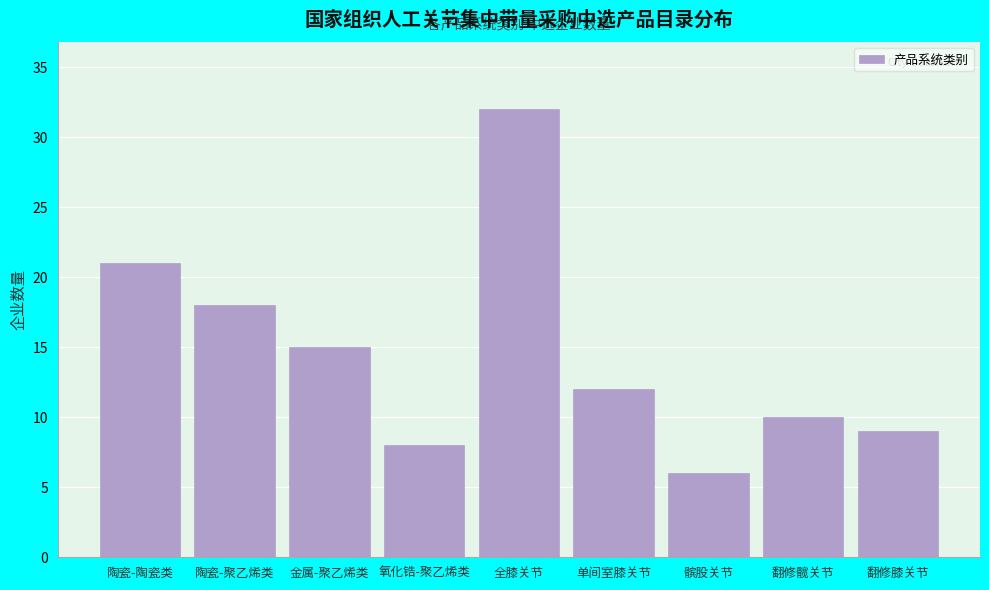

Reading left to right, transcribe all the data shown in this chart.

21	18	15	8	32	12	6	10	9